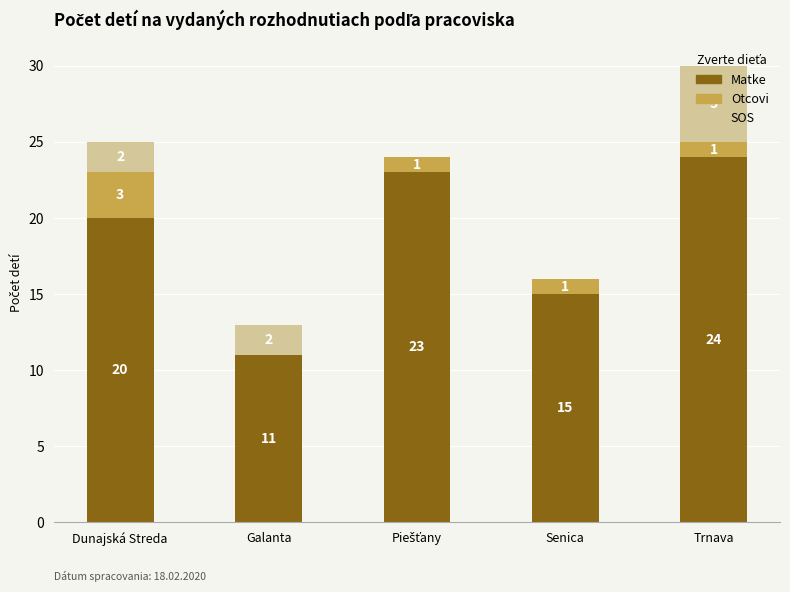

At which category is the sum across all series the highest?

Trnava